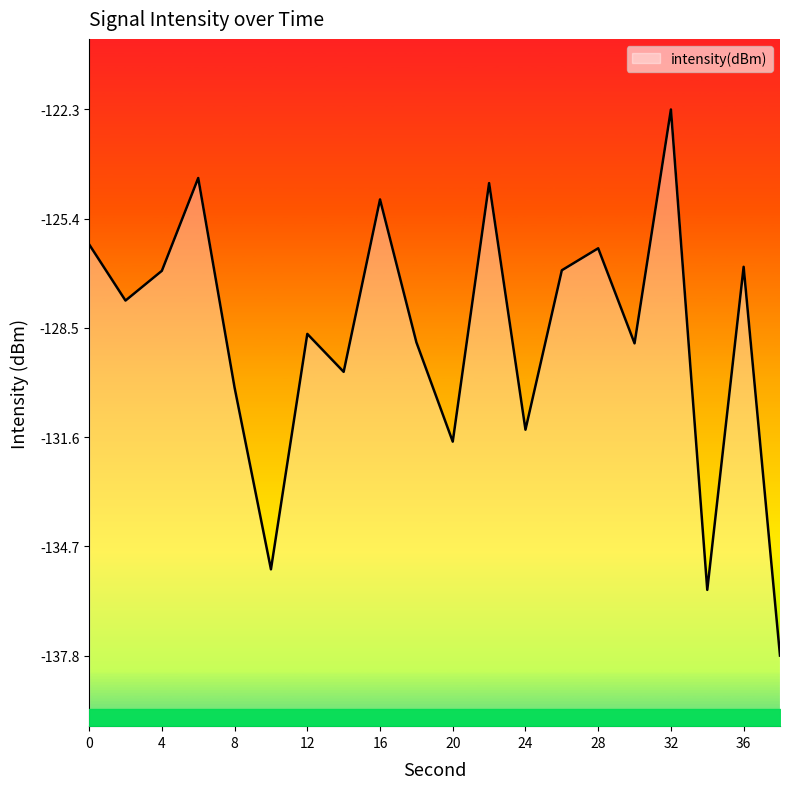

Reading left to right, transcribe all the data shown in this chart.

0=-126.1	2=-127.7	4=-126.9	6=-124.3	8=-130.2	10=-135.3	12=-128.7	14=-129.8	16=-124.9	18=-128.9	20=-131.7	22=-124.4	24=-131.4	26=-126.9	28=-126.2	30=-128.9	32=-122.3	34=-135.9	36=-126.8	38=-137.8